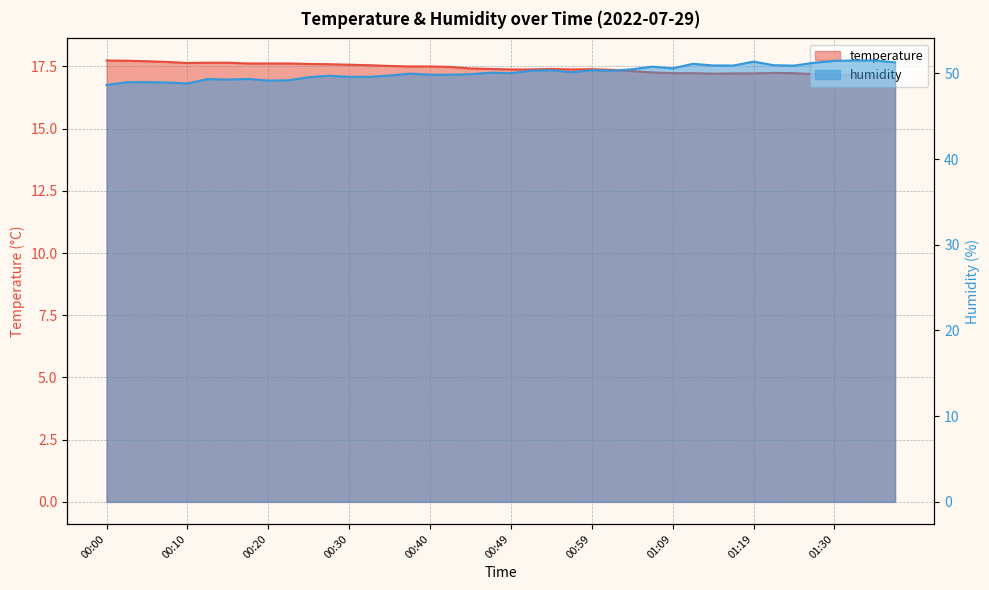

Which series changed the most between 00:08 and 00:32?

humidity